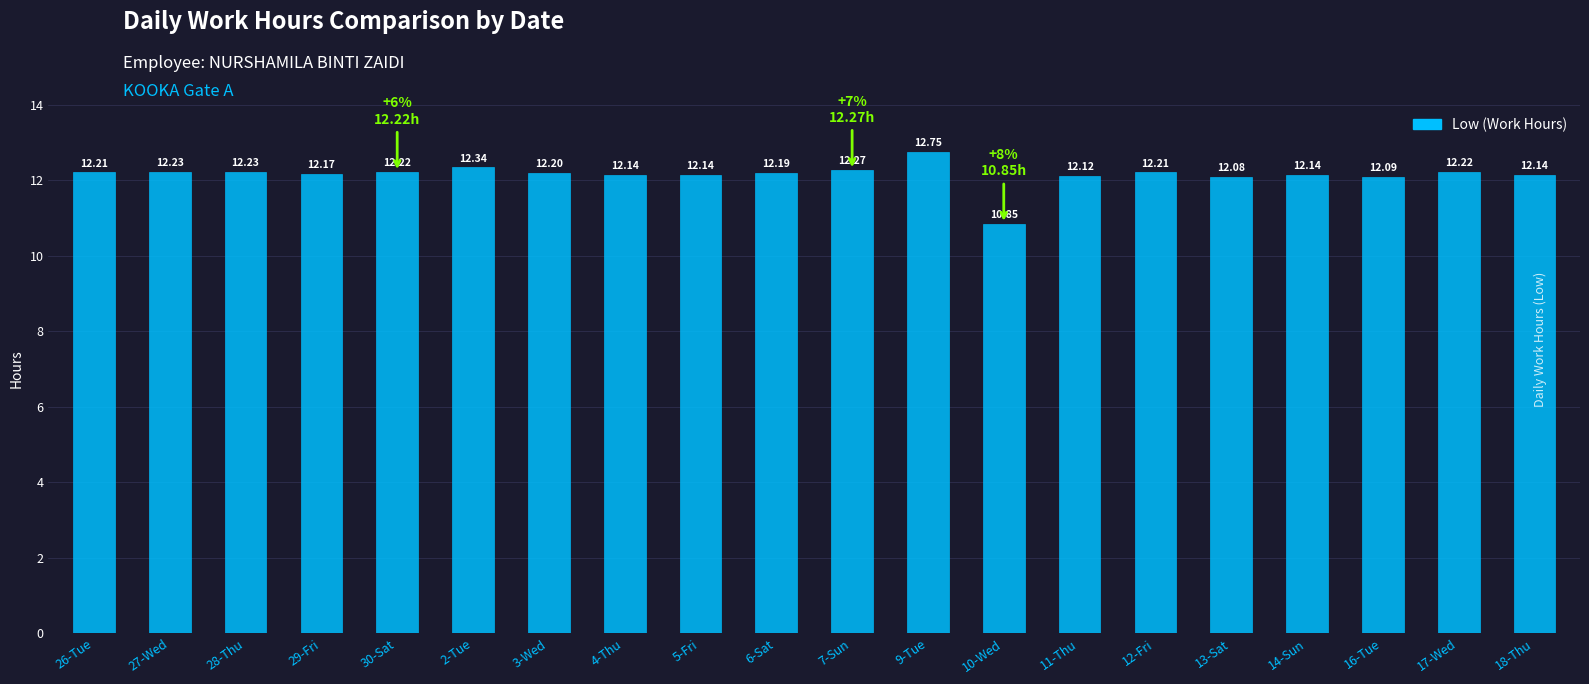

How many categories are shown in the chart?

20